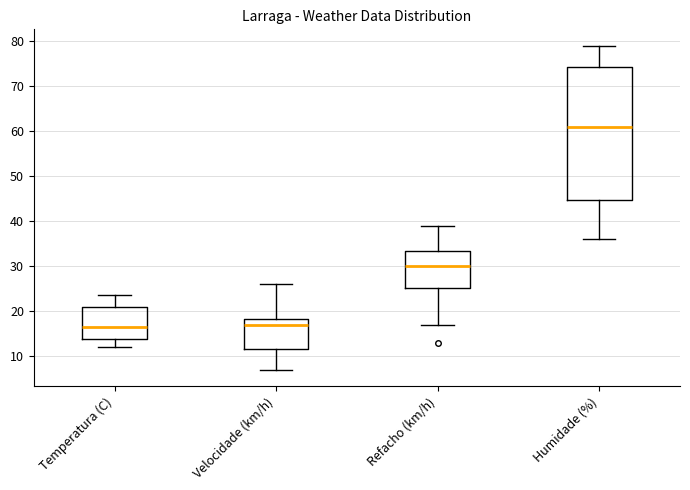

Where does the upper whisker of the box for Refacho (km/h) end on the y-axis? The values are not printed on the chart, so give them approximately, as read against the axis.

39